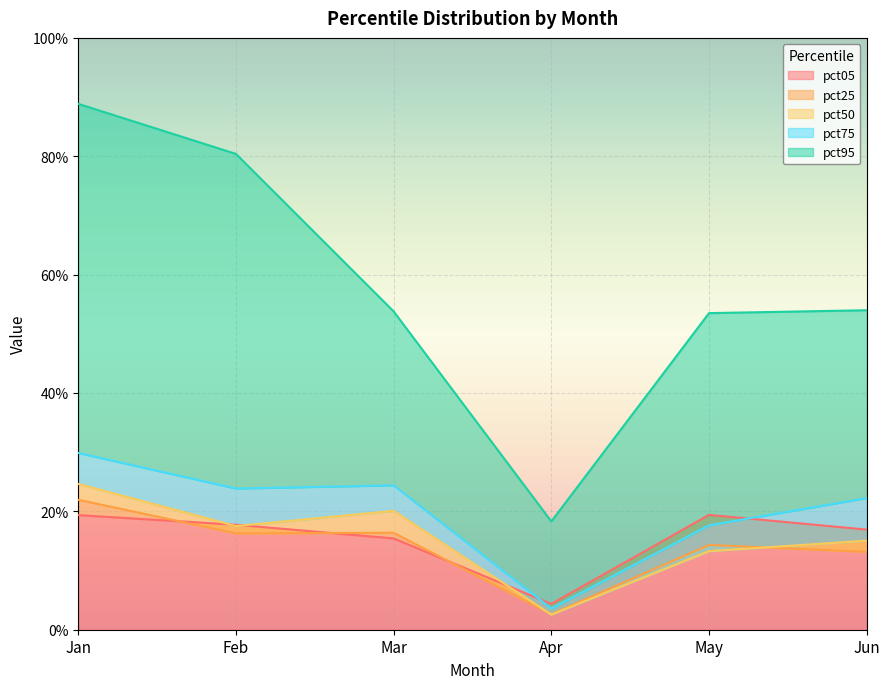

How many lines are shown in the chart?

5